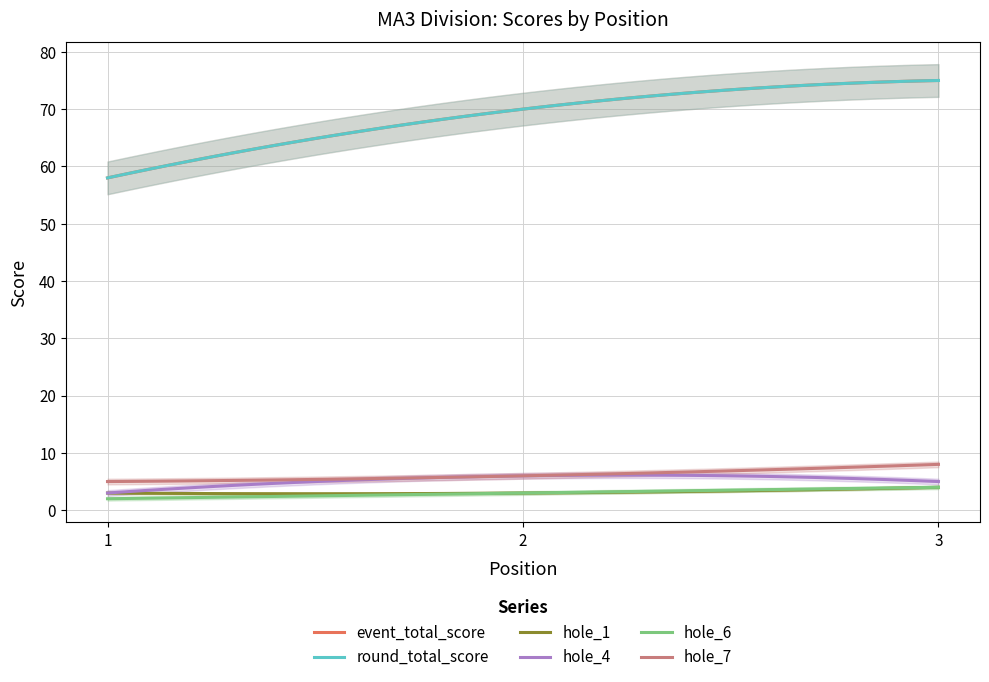

What is the total value across all series at 1?

129